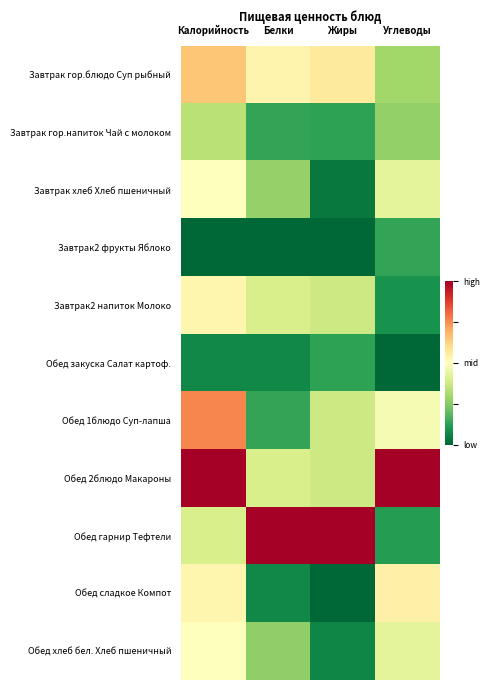

What is the difference between the highest and lowest values at Белки?

1.0